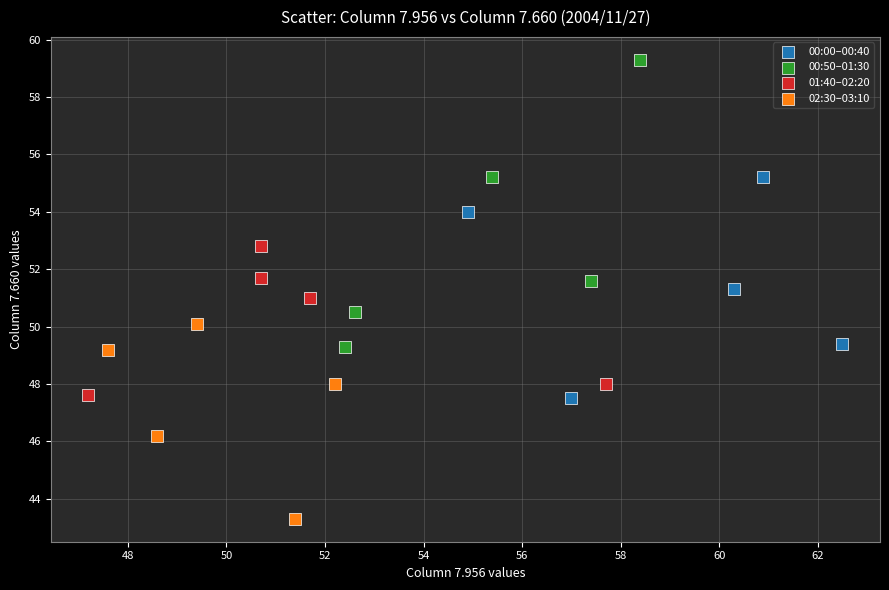

Which series has the largest Y range (max minus min)?

00:50–01:30